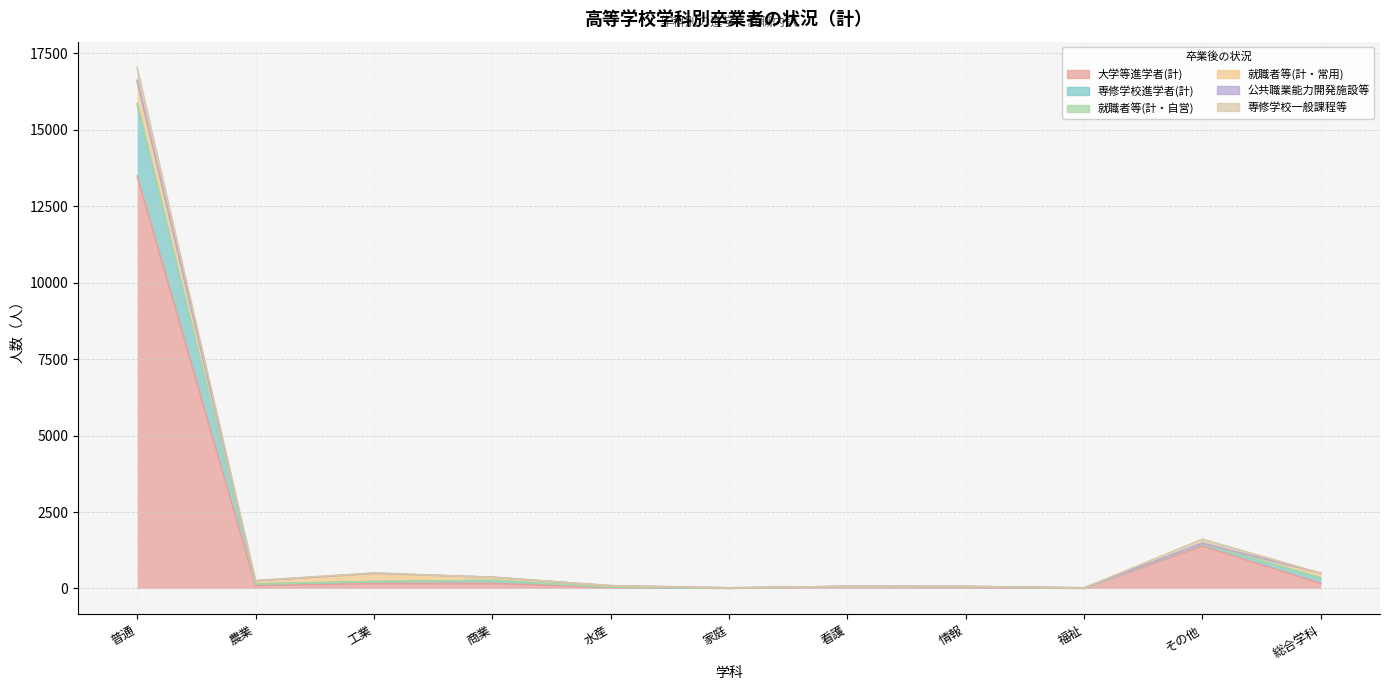

Where is 専修学校進学者(計) nearest to the value 1176?

総合学科